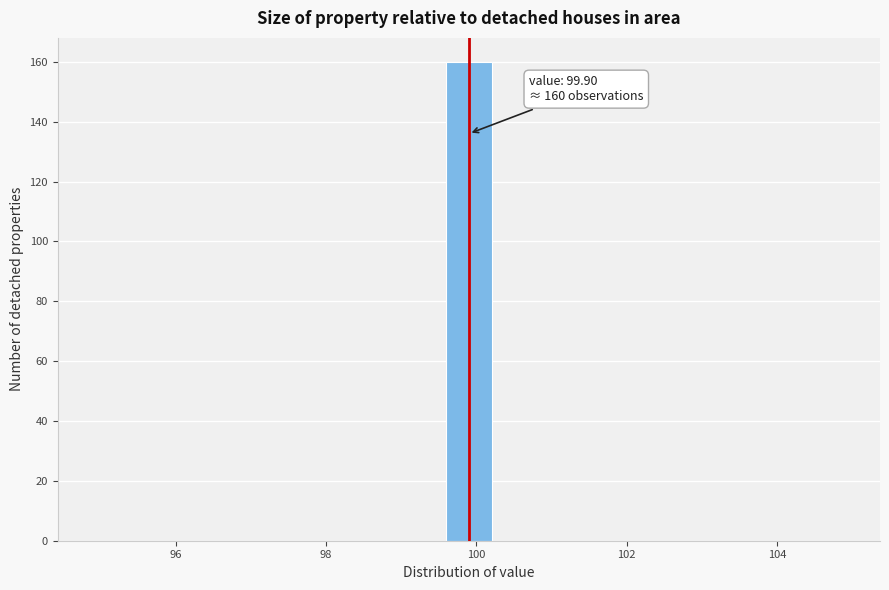

Around what value on the x-axis is the tallest bar? Give the approximate position of its centre, as read against the axis.

100.0